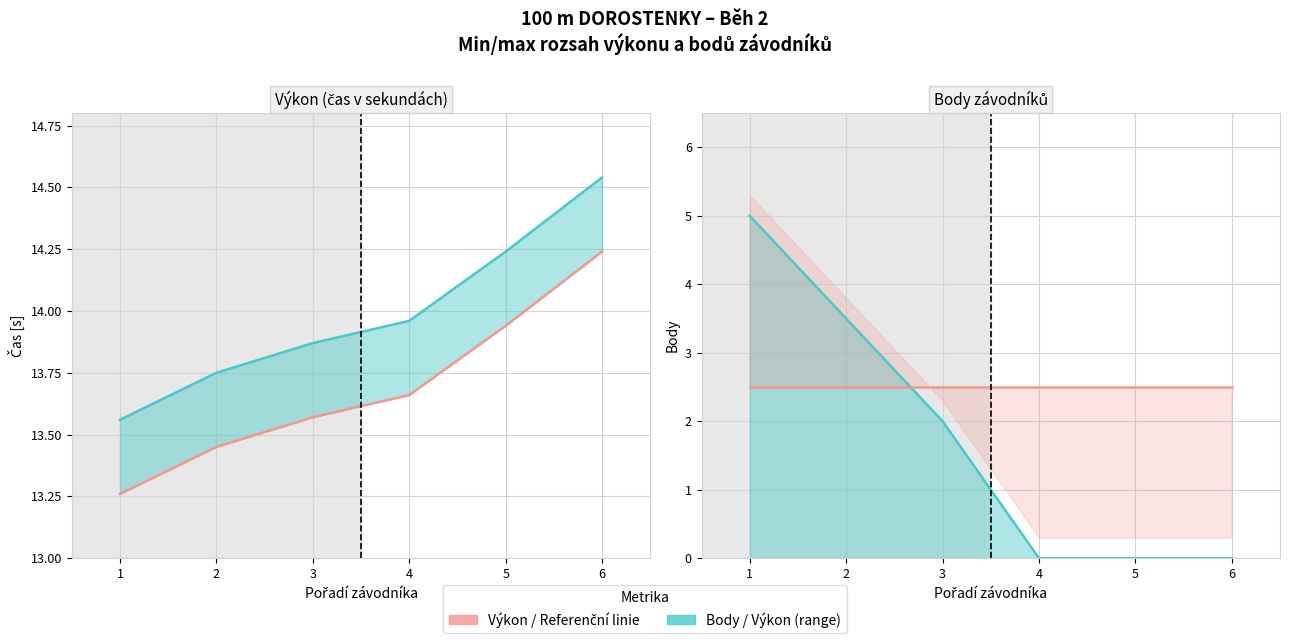

What is the difference between the highest and lowest values at 2?

11.2